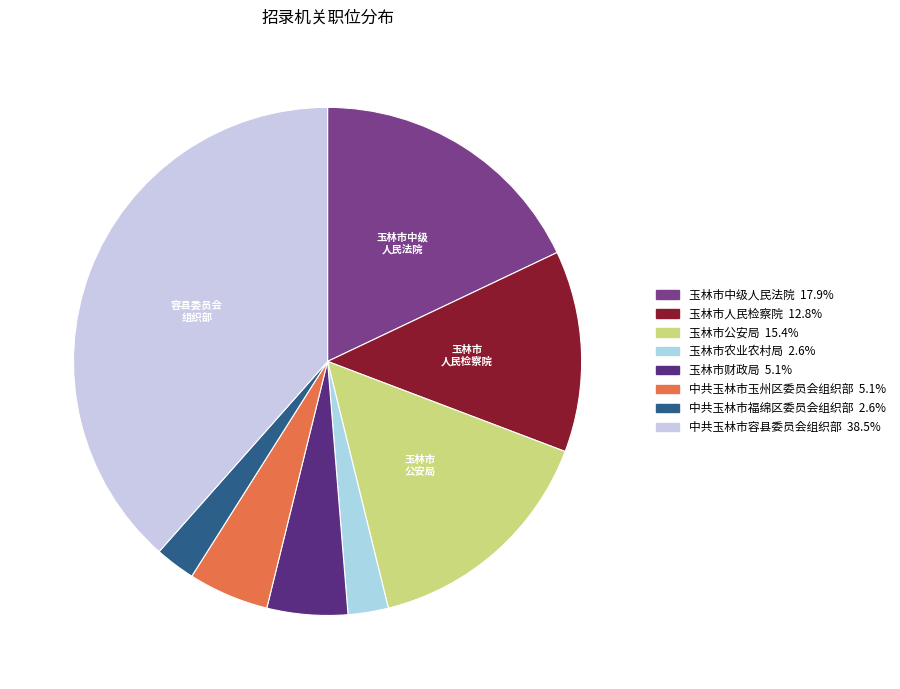

Is there any slice that represents more than half of the pie?

No